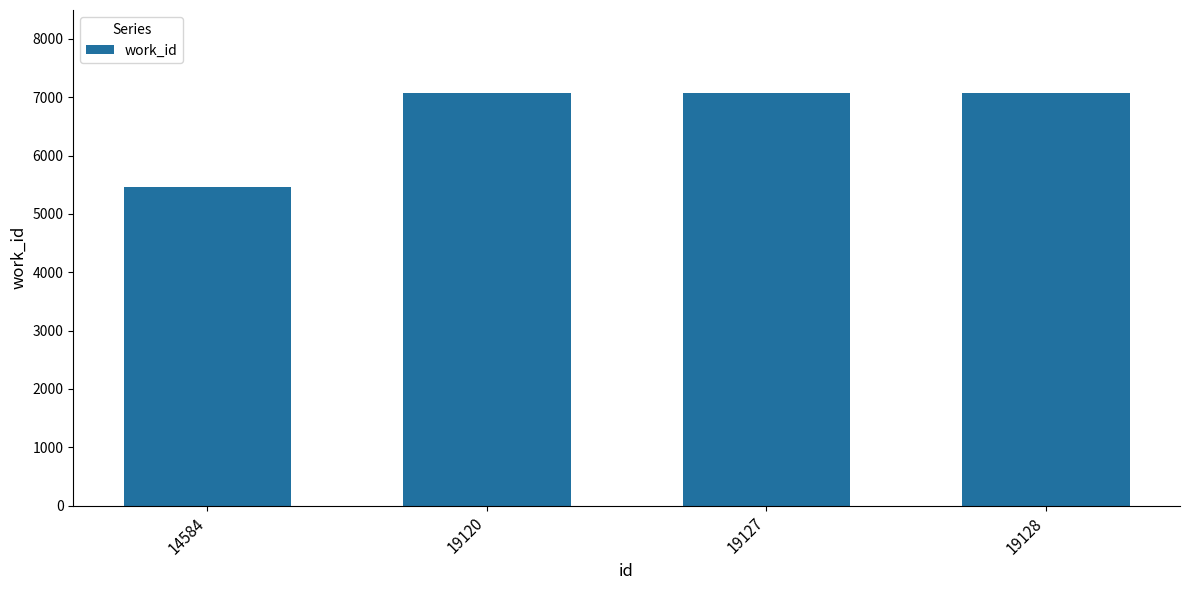

True or false: the data shows 7080 at 19128.

True